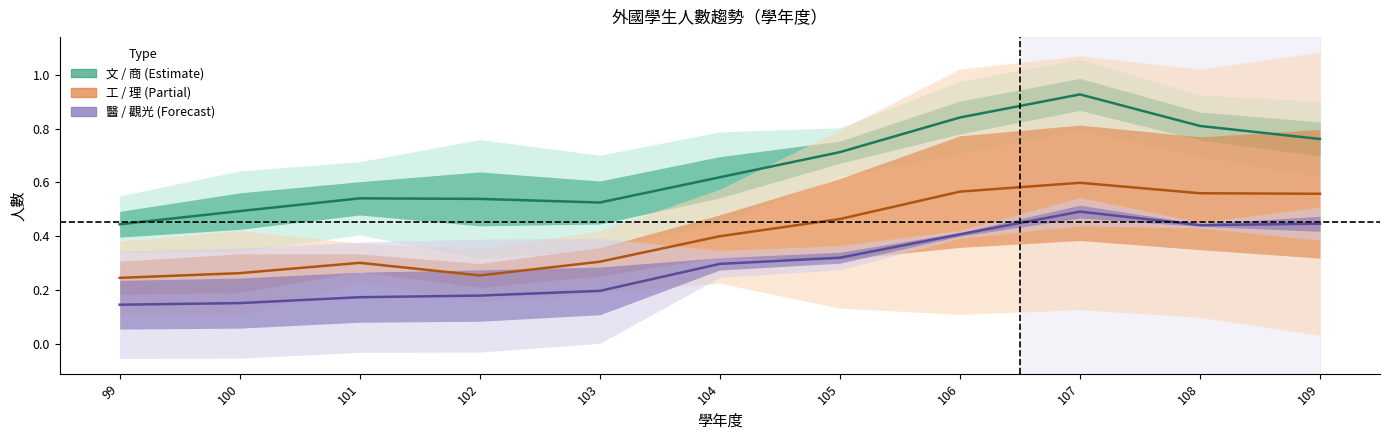

Where is the first local maximum for 工 / 理 (Partial)?

101